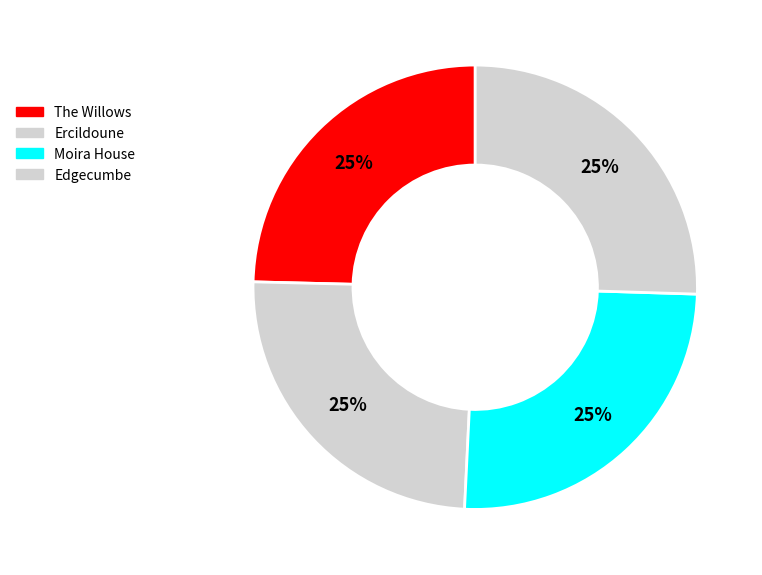

Rank the categories by value from highest to lowest.

Edgecumbe, Moira House, Ercildoune, The Willows